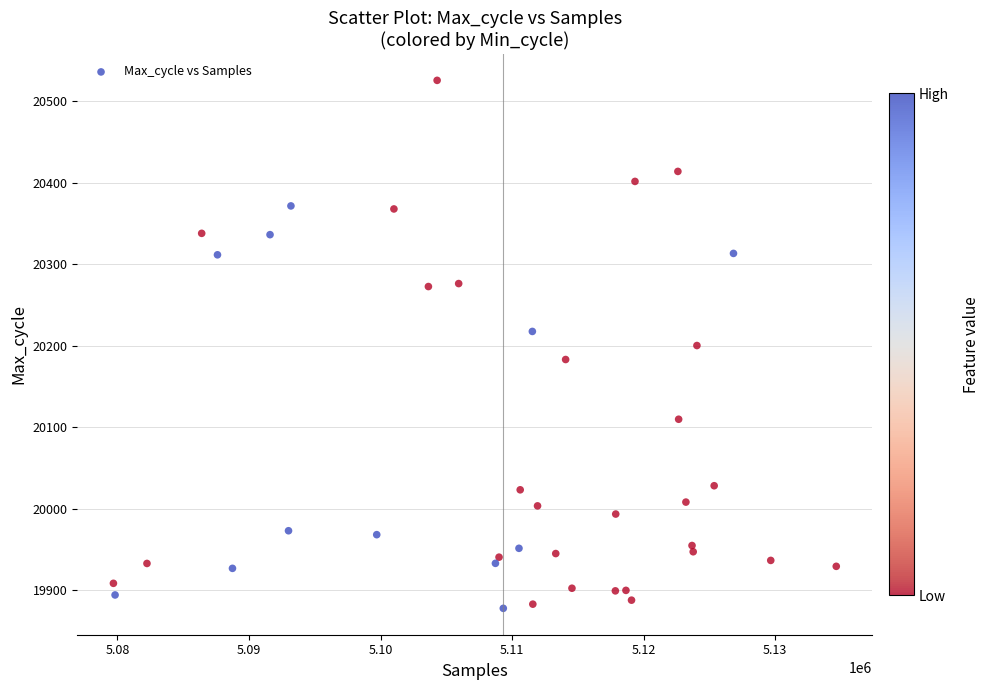

What is the range of Y values (max minus min)?

648.2